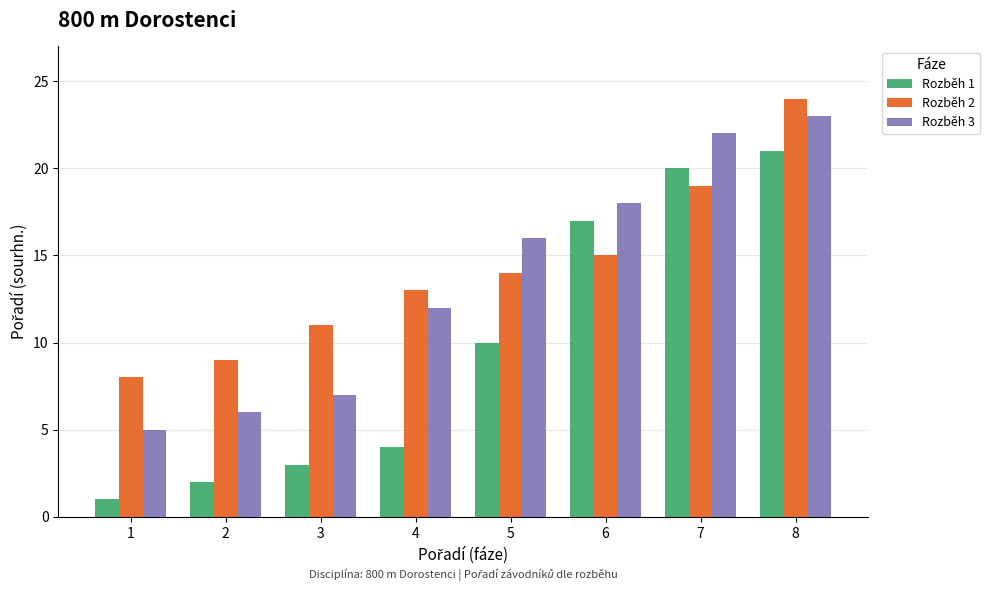

The Rozběh 3 series shows 7 at 8. True or false?

False